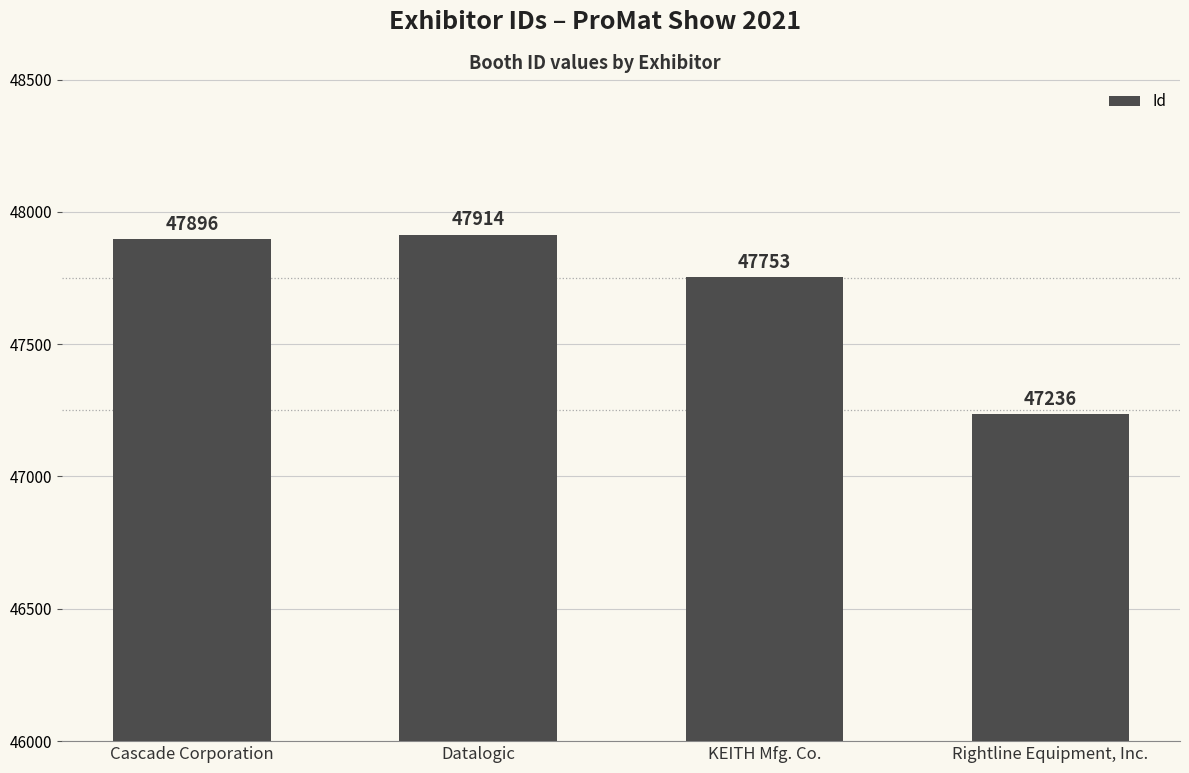

What is the difference between the values at KEITH Mfg. Co. and Rightline Equipment, Inc.?

517